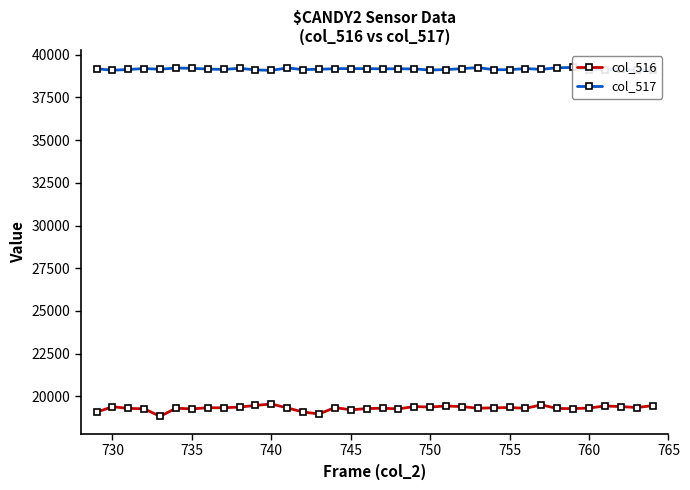

What is the minimum value for col_517?

39078